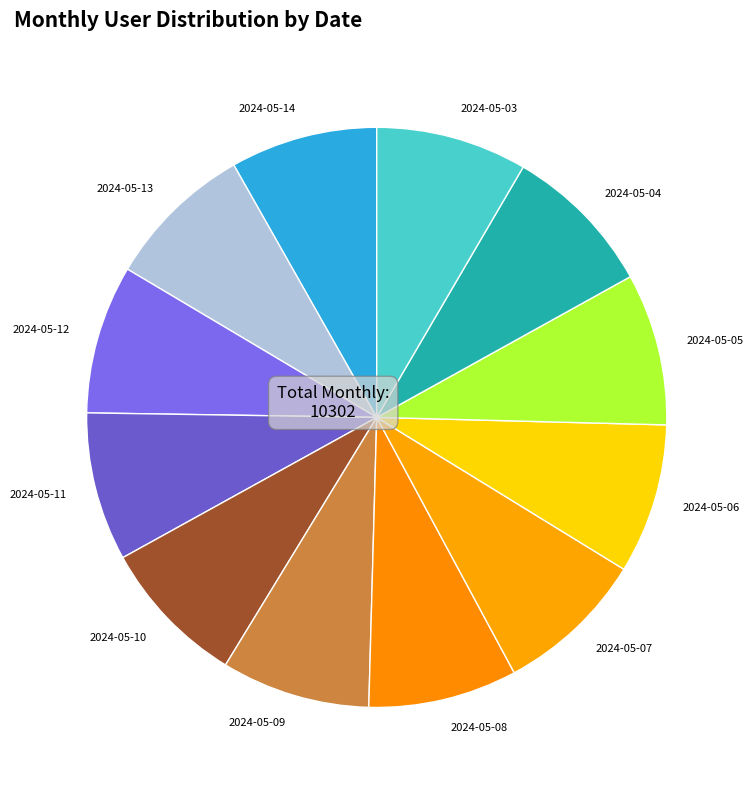

True or false: 2024-05-09 accounts for 8% of the total.

True